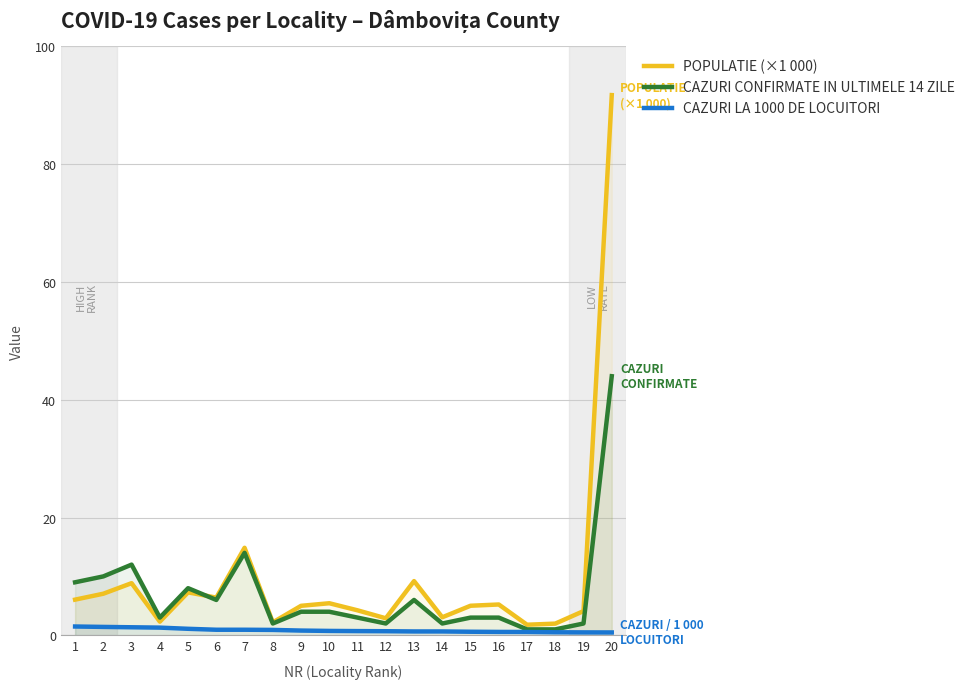

Read the CAZURI CONFIRMATE IN ULTIMELE 14 ZILE value at 3.

12.0